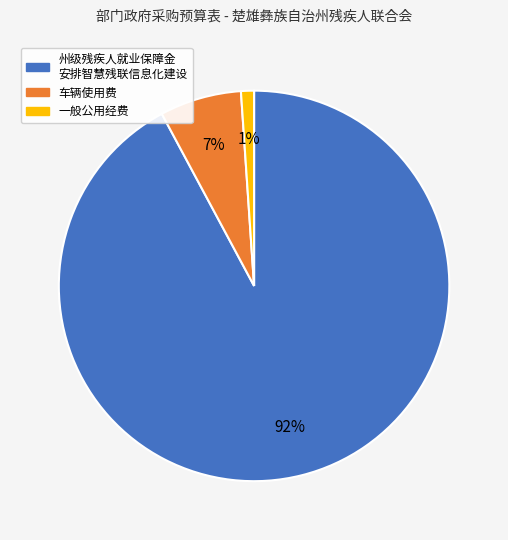

To the nearest percent, what is the difference between the largest and smallest slice percentages?

91%